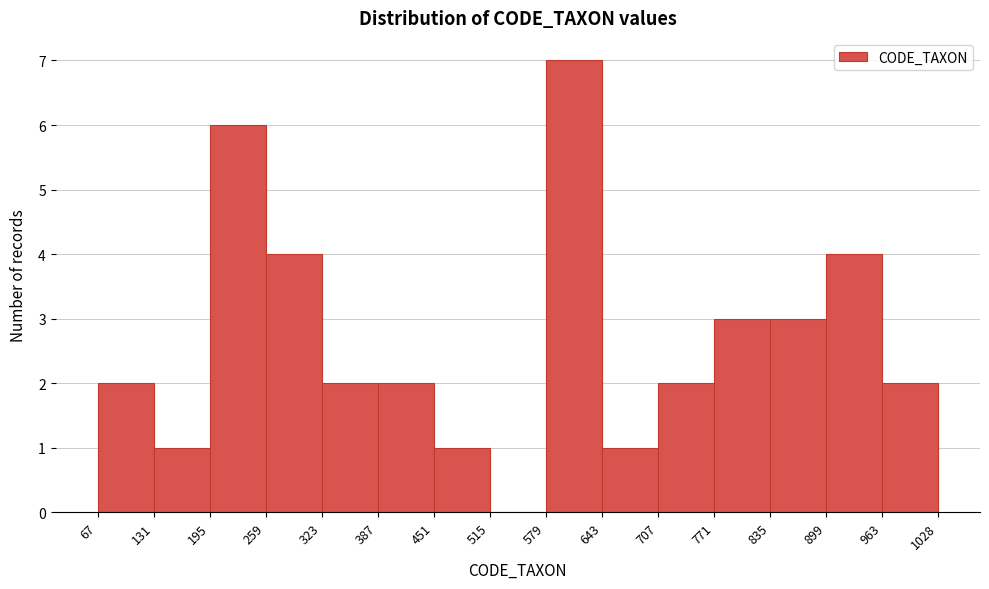

Reading left to right, list every bar in this chart as the range it spans on the x-axis followed by its height. The values are not printed on the chart, so give them approximately, as read against the axis.

67 to 131: 2
131 to 195: 1
195 to 259: 6
259 to 323: 4
323 to 387: 2
387 to 451: 2
451 to 515: 1
515 to 579: 0
579 to 643: 7
643 to 707: 1
707 to 771: 2
771 to 835: 3
835 to 899: 3
899 to 963: 4
963 to 1028: 2